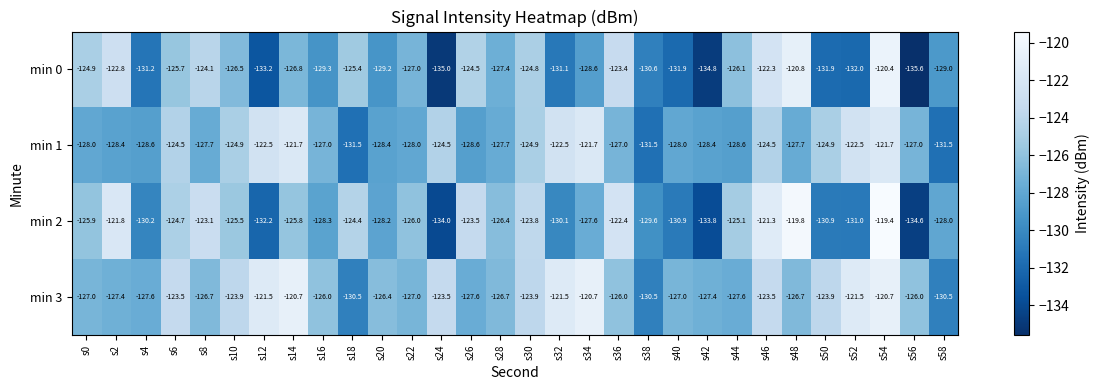

Is the value of min 0 at s42 greater than the value of min 1 at s18?

No